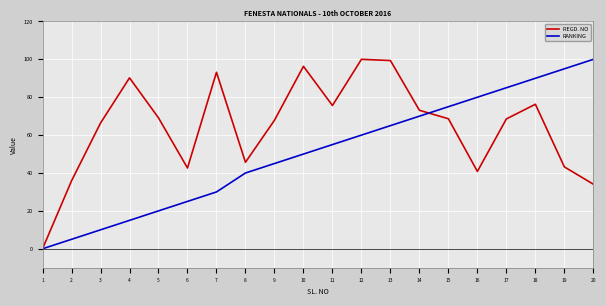

What is the difference between the maximum and minimum values in the REGD. NO series?

100.0